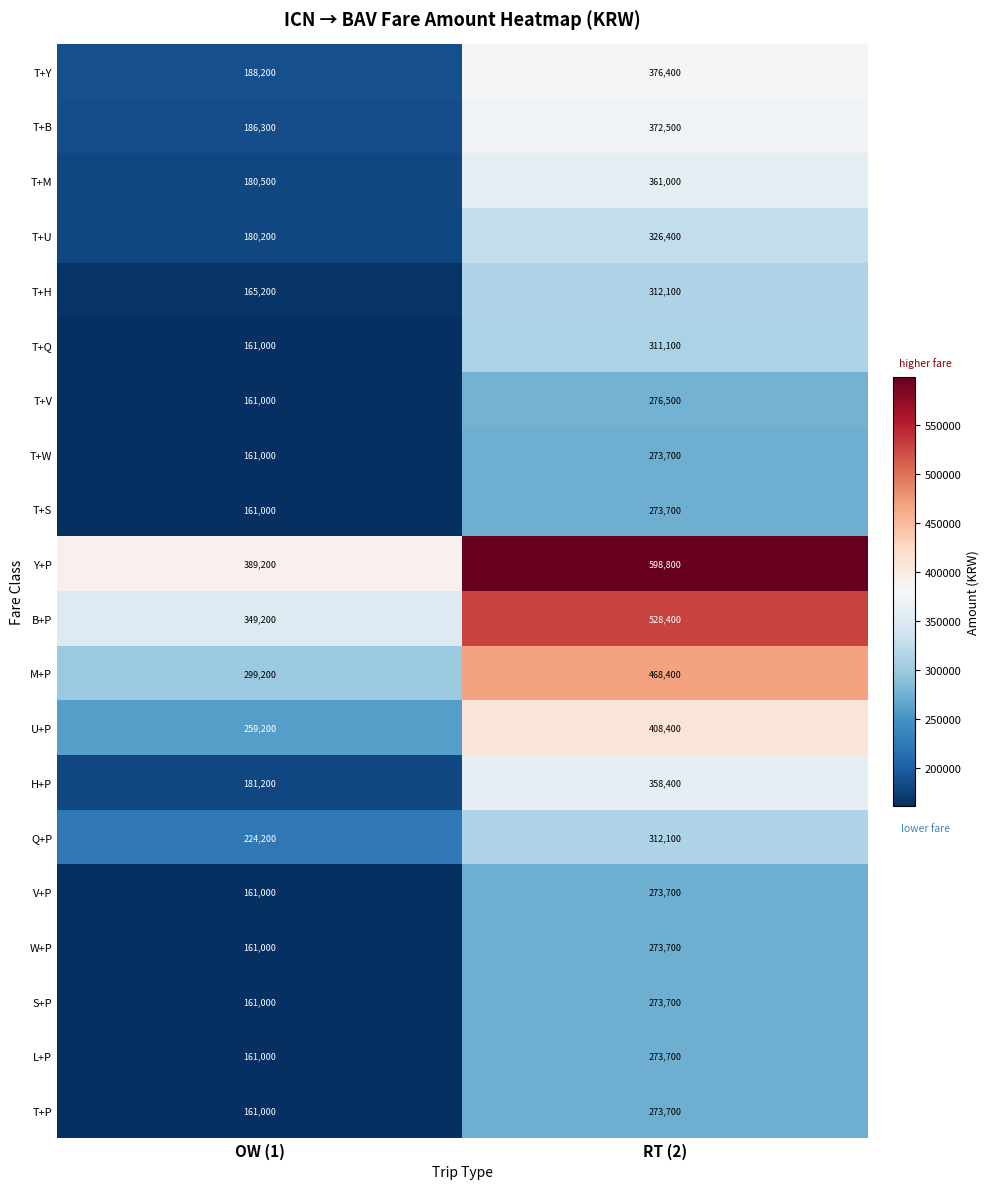

What is the sum of all H+P values?

539600